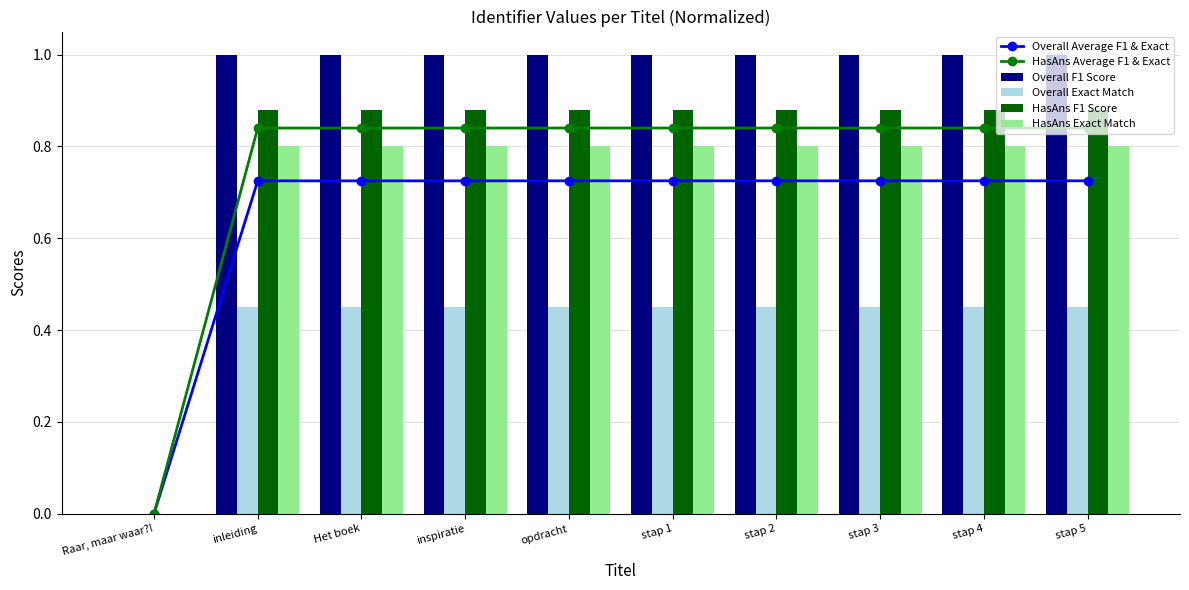

Reading right to left, extract all data points from this chart.

Overall Average F1 & Exact: 0.7	0.7	0.7	0.7	0.7	0.7	0.7	0.7	0.7	0.0
HasAns Average F1 & Exact: 0.8	0.8	0.8	0.8	0.8	0.8	0.8	0.8	0.8	0.0
Overall F1 Score: 1.0	1.0	1.0	1.0	1.0	1.0	1.0	1.0	1.0	0.0
Overall Exact Match: 0.5	0.4	0.4	0.4	0.4	0.4	0.4	0.4	0.4	0.0
HasAns F1 Score: 0.9	0.9	0.9	0.9	0.9	0.9	0.9	0.9	0.9	0.0
HasAns Exact Match: 0.8	0.8	0.8	0.8	0.8	0.8	0.8	0.8	0.8	0.0